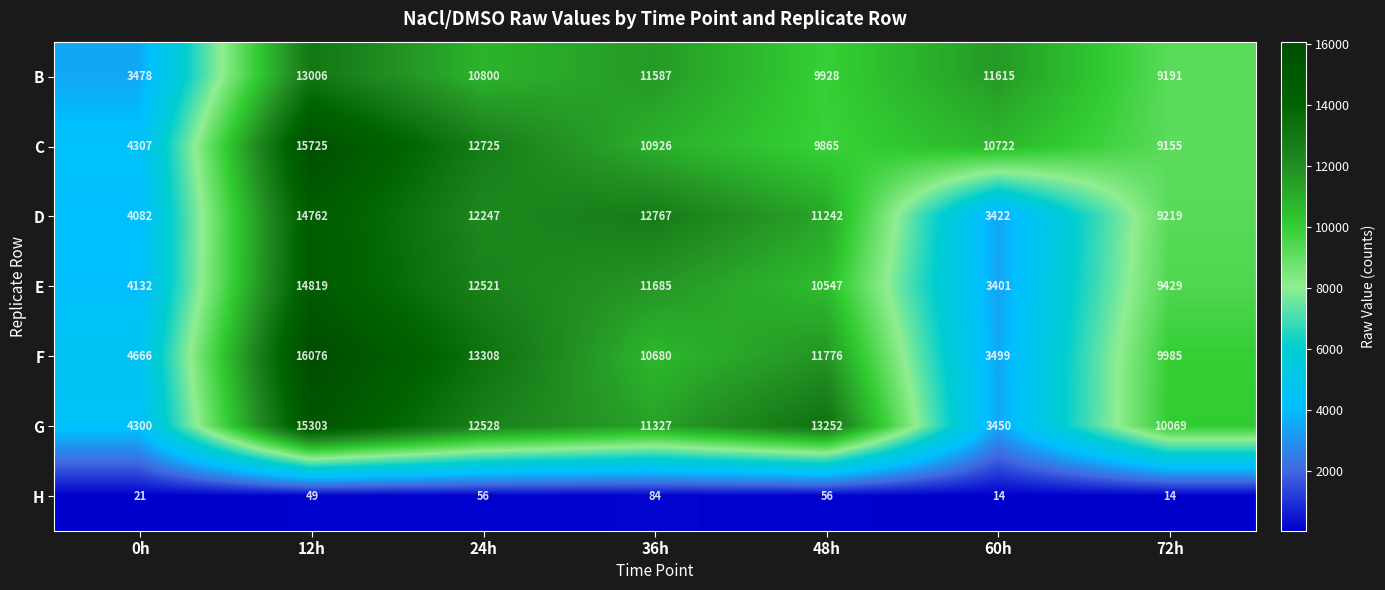

What is the total value across all series at 12h?

89740